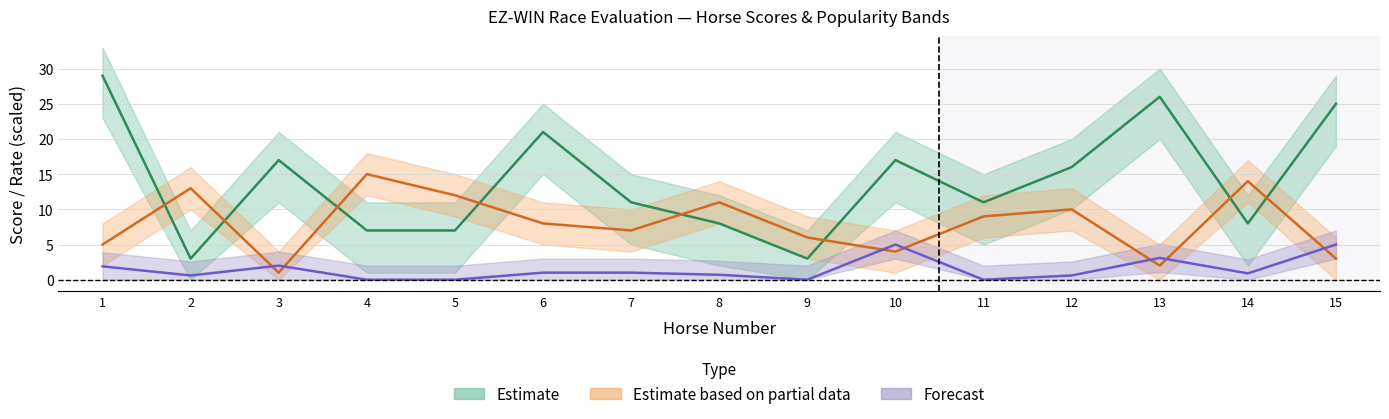

What is the difference between the highest and lowest values at 2?

12.4